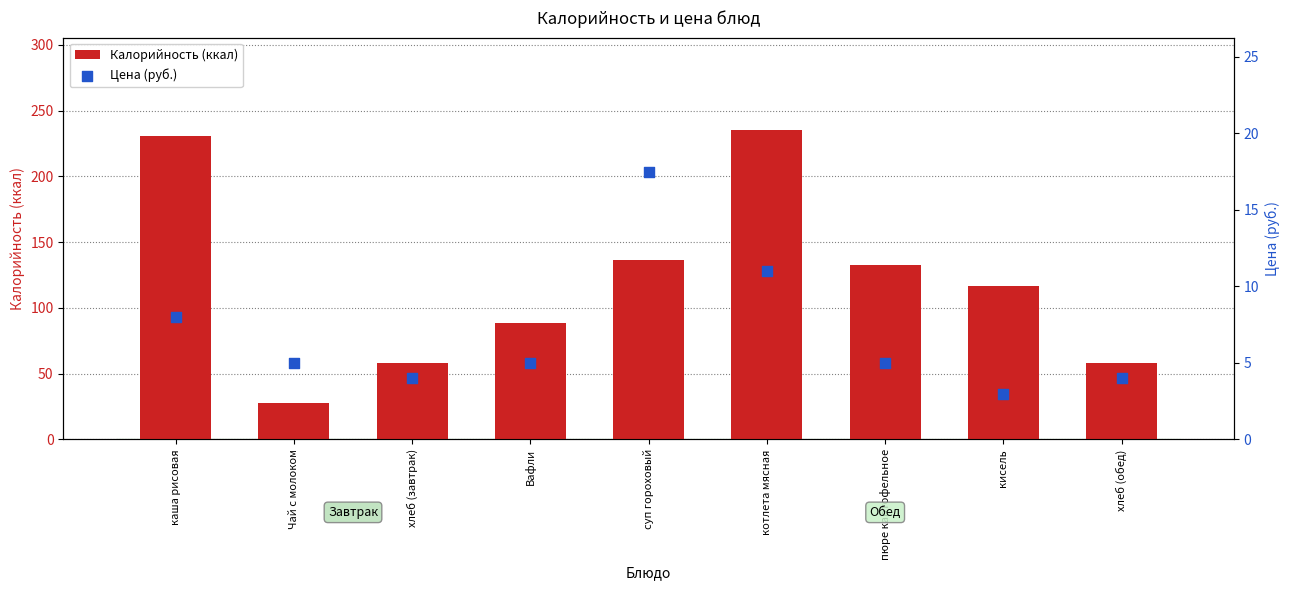

Which series contains the lowest Y value?

Цена (руб.)